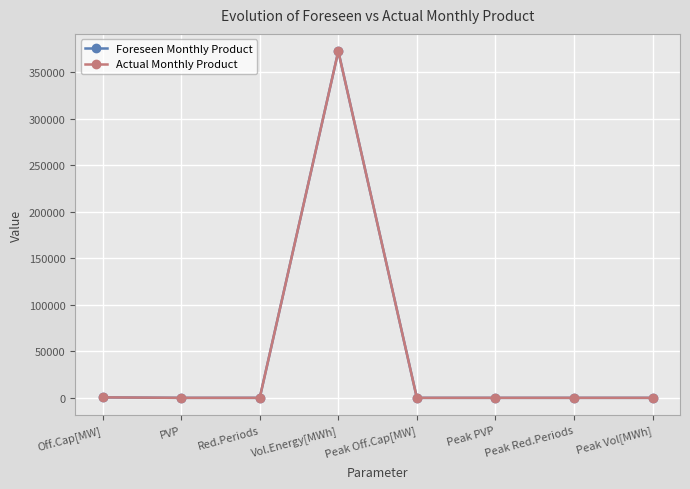

Does the chart have visible grid lines?

Yes